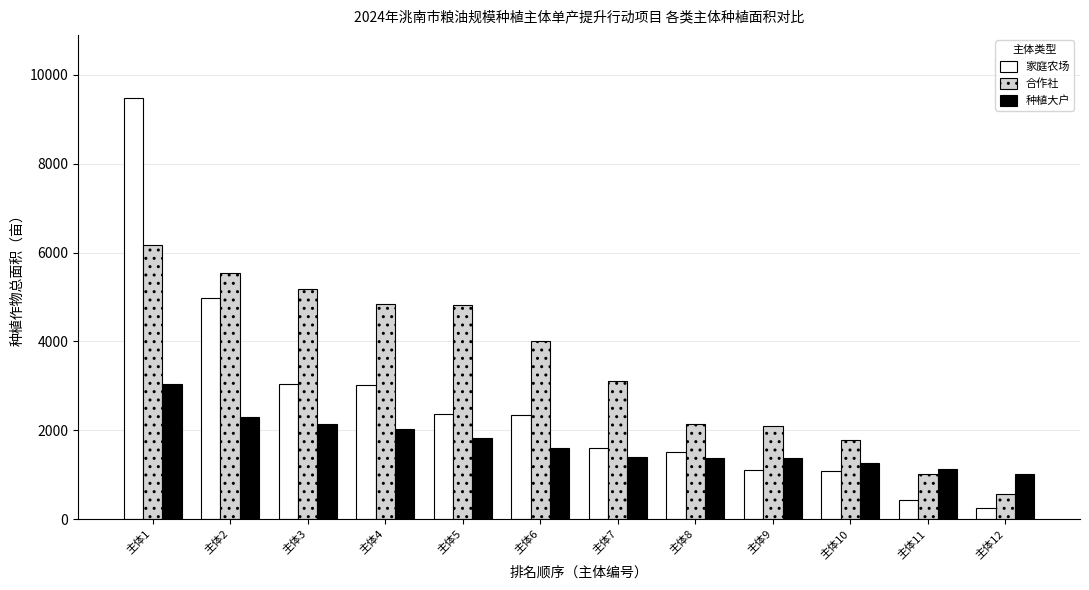

Which series changed the most between 主体3 and 主体6?

合作社